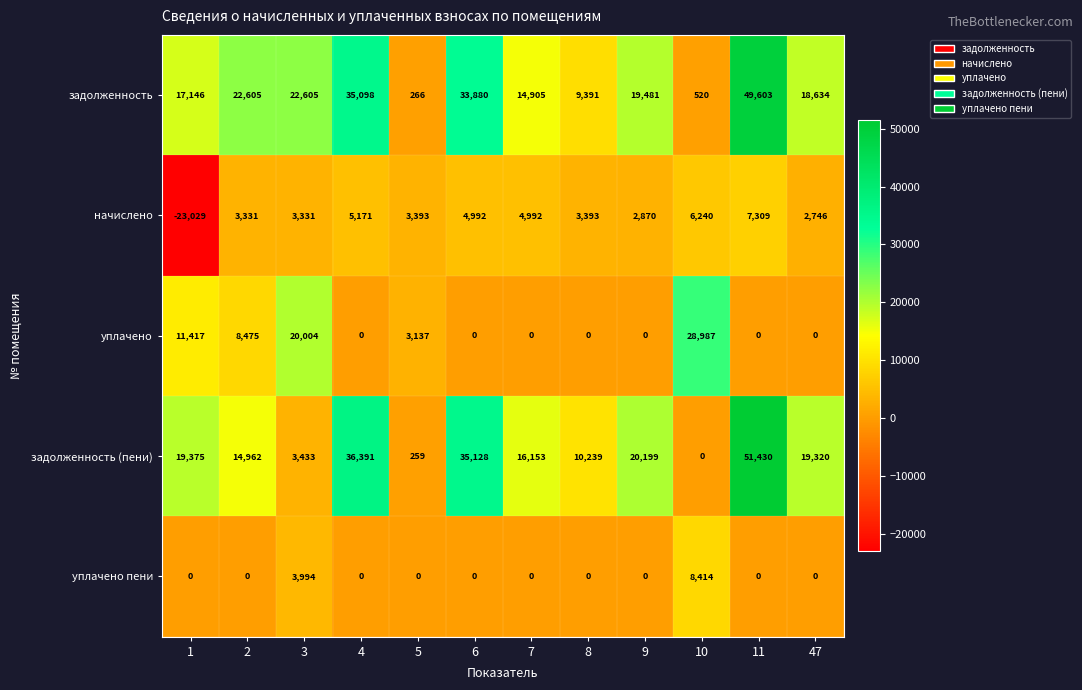

List the labels in order of задолженность (пени) value, largest first.

11, 4, 6, 9, 1, 47, 7, 2, 8, 3, 5, 10